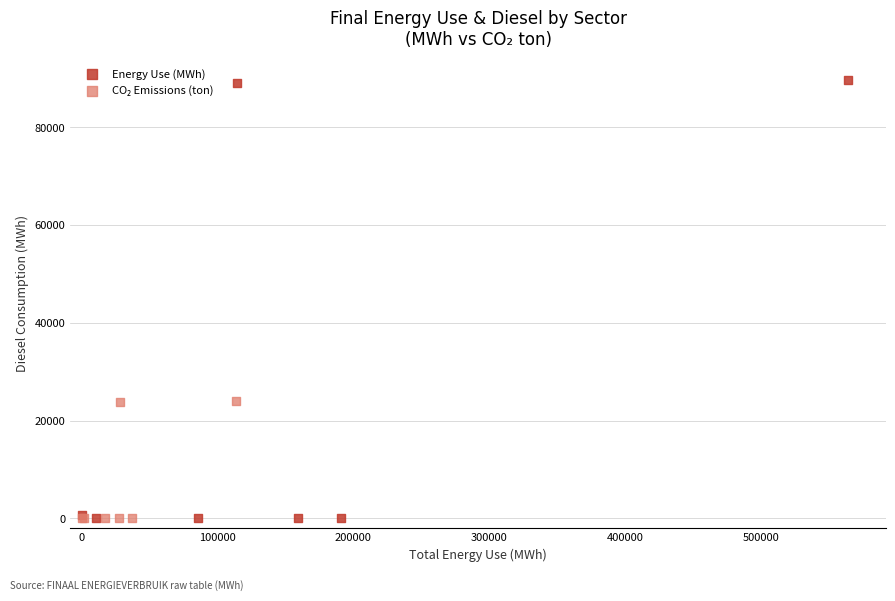

Which series contains the highest Y value?

Energy Use (MWh)